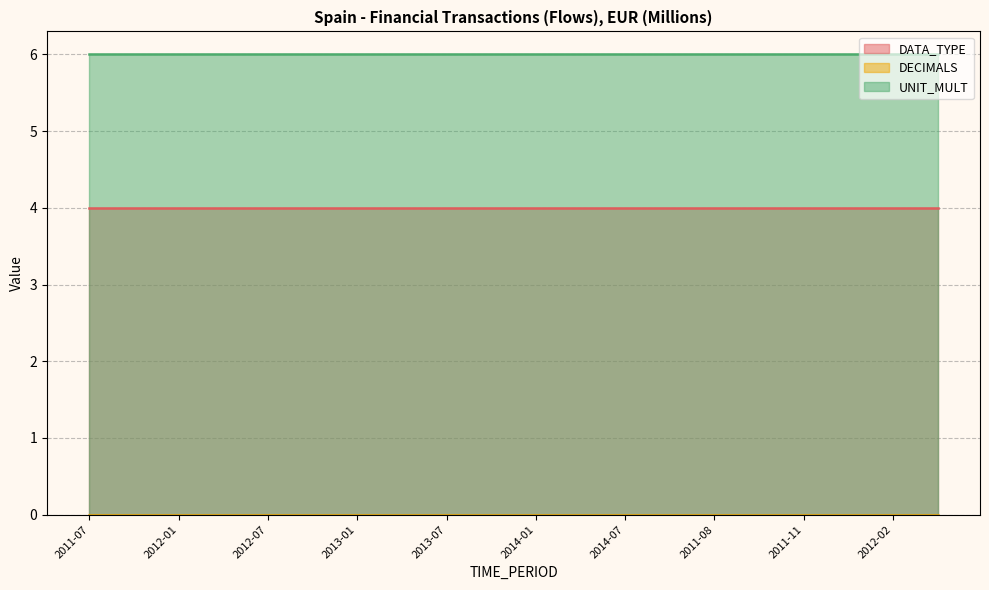

How many lines are shown in the chart?

3